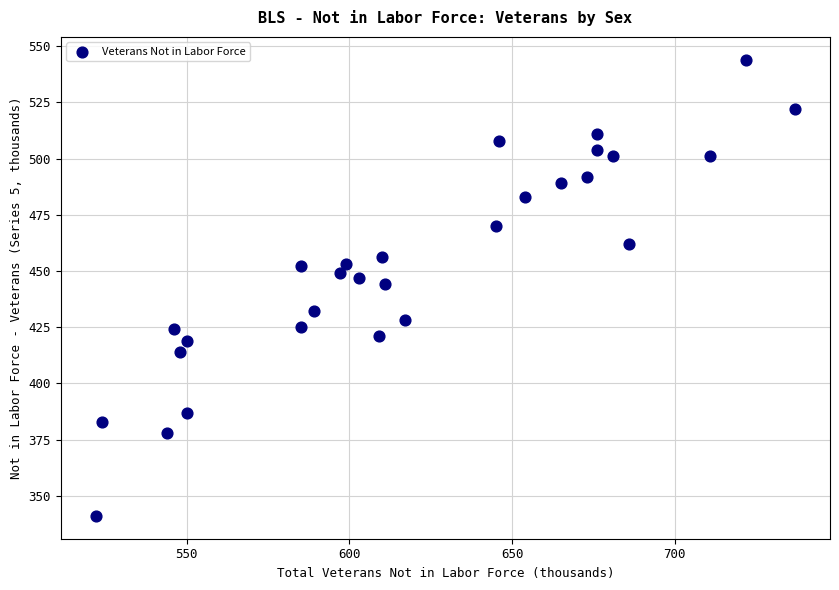

What is the range of Y values (max minus min)?

203